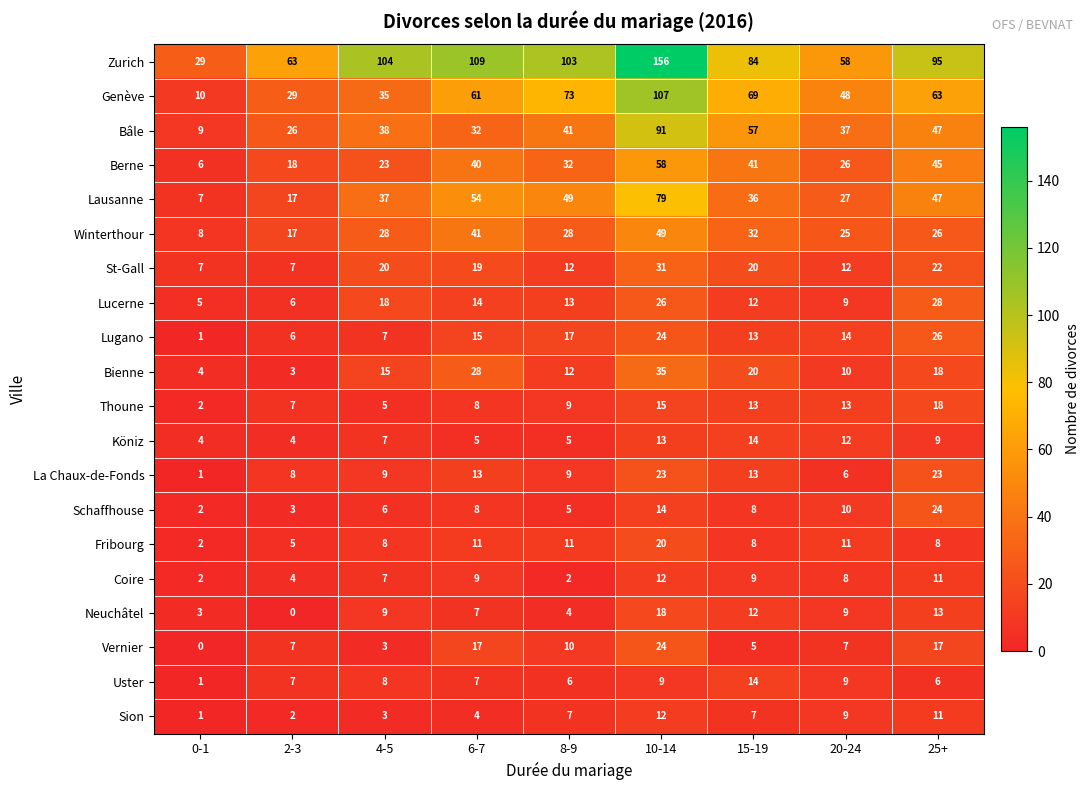

What is the difference between the highest and lowest values at 0-1?

29